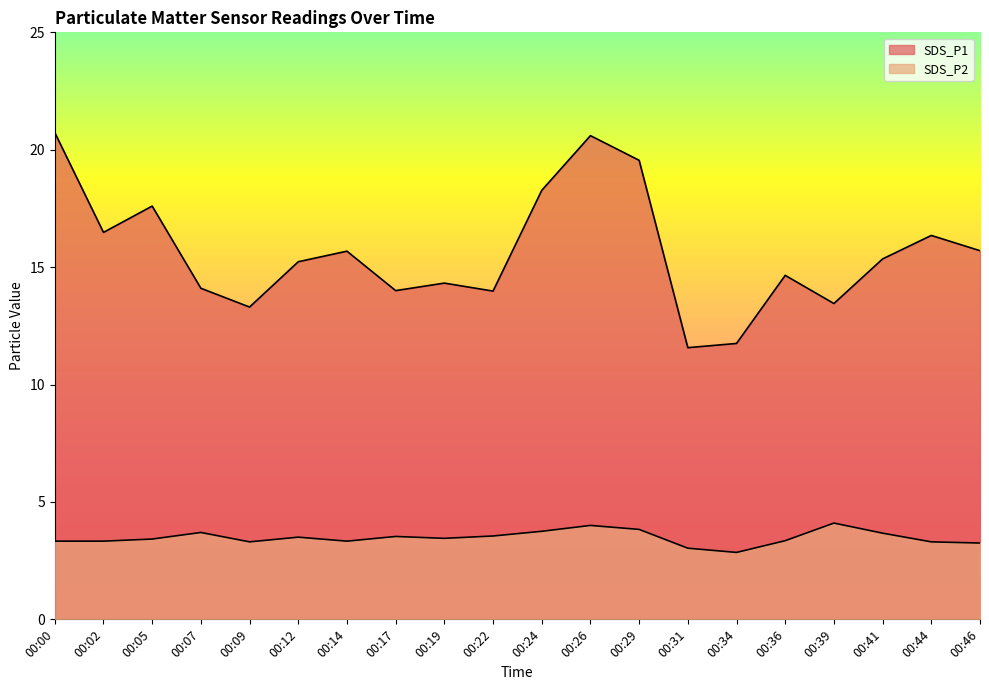

How many categories are shown in the chart?

20